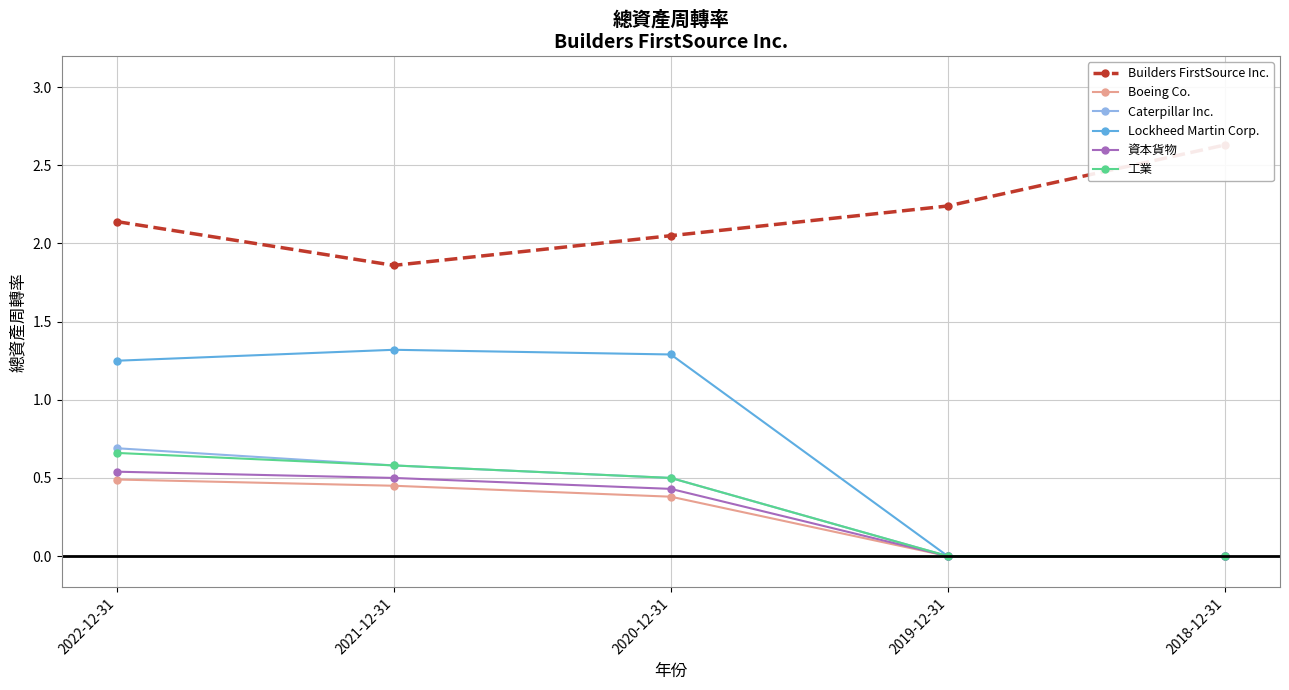

What position from the right is 2021-12-31?

4